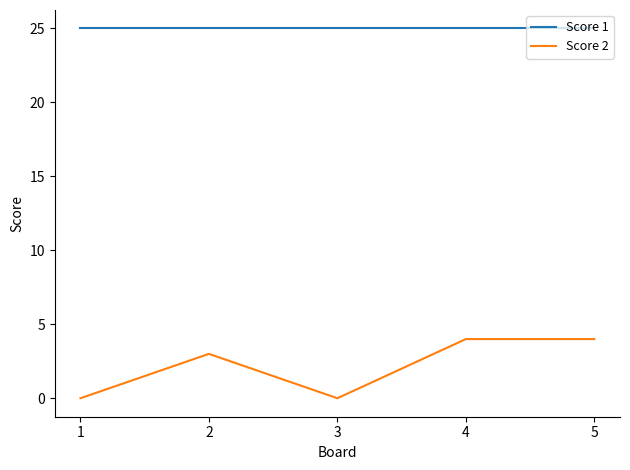

True or false: Score 1 and Score 2 cross at least once.

False